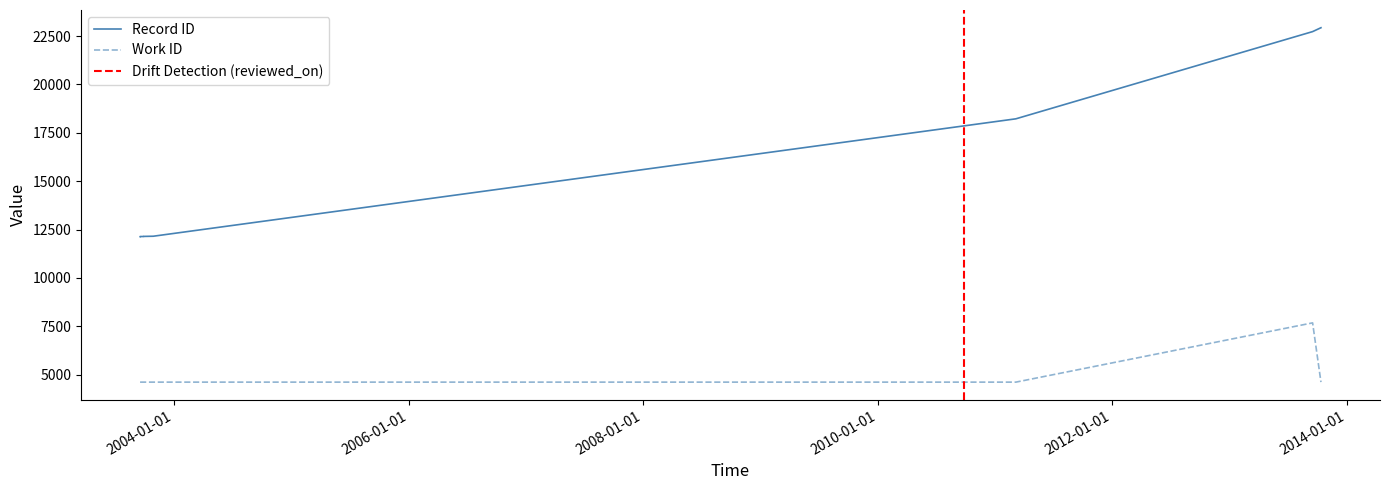

Read the Work ID value at 2003-09-29, to the nearest 100.

4600